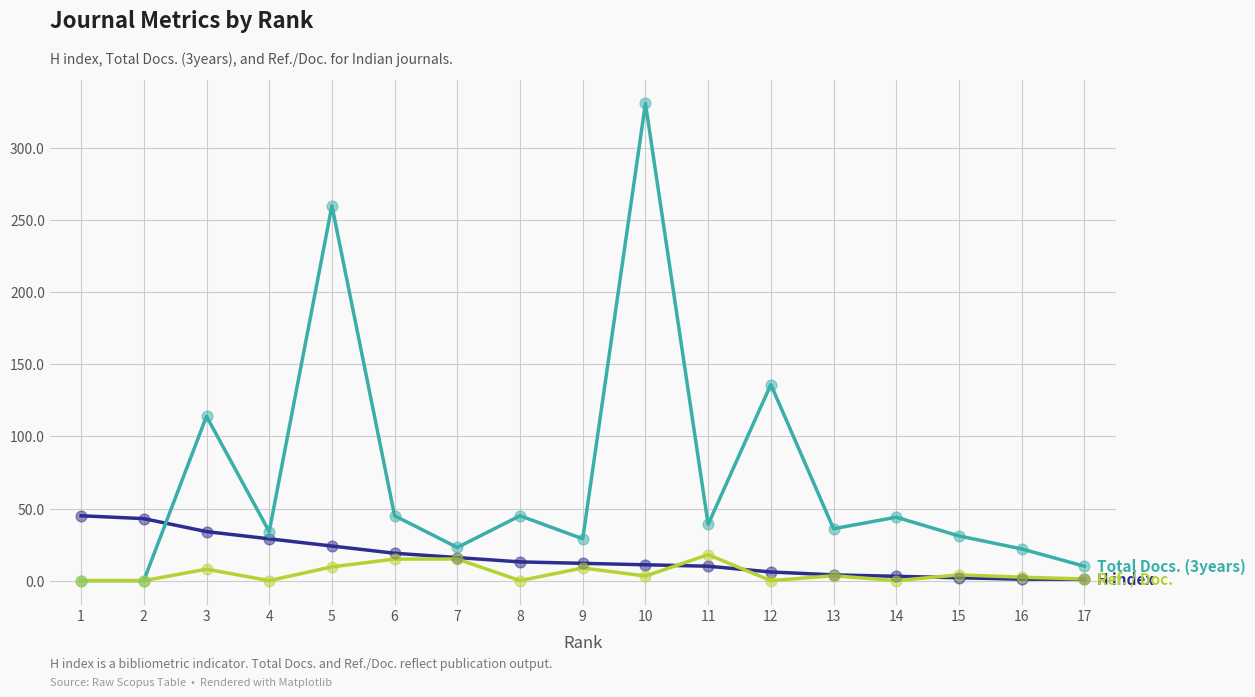

What is the difference between the highest and lowest values at 8?

45.0